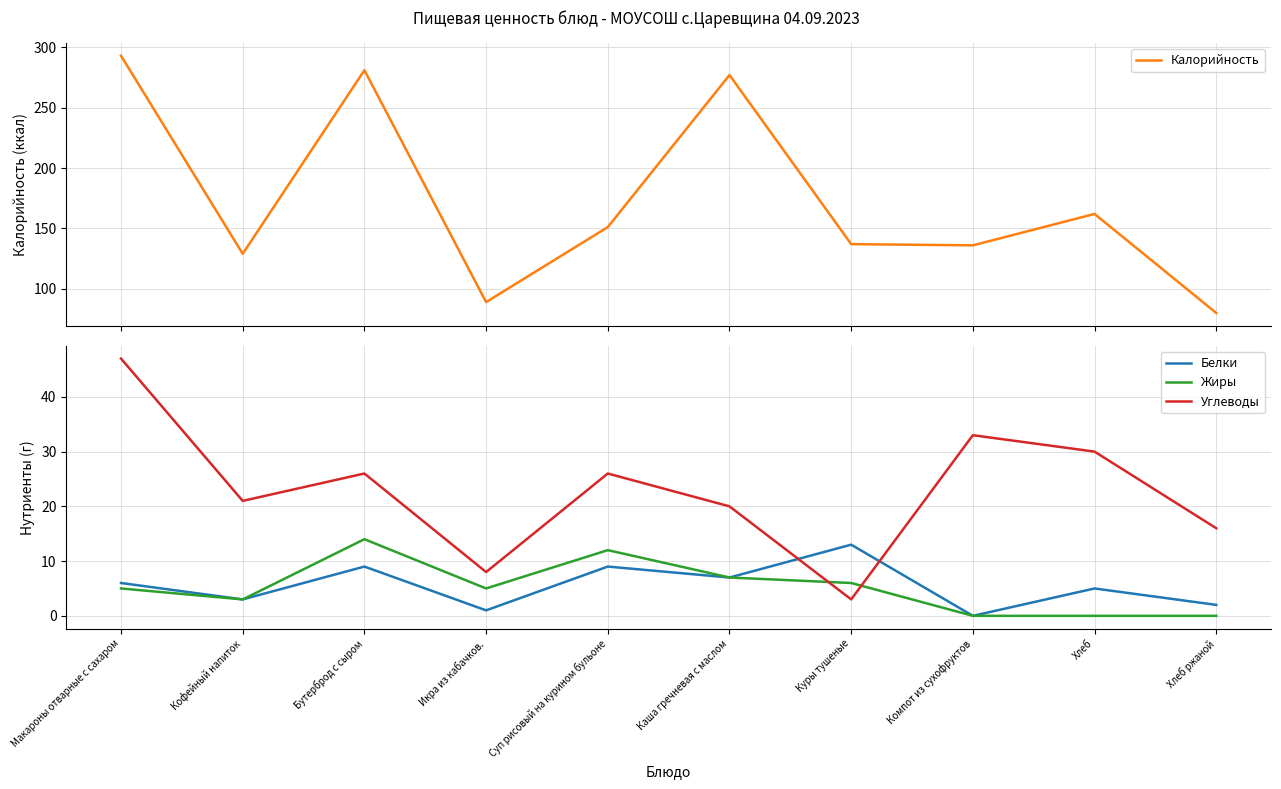

What is the label of the 5th point from the right?

Каша гречневая с маслом